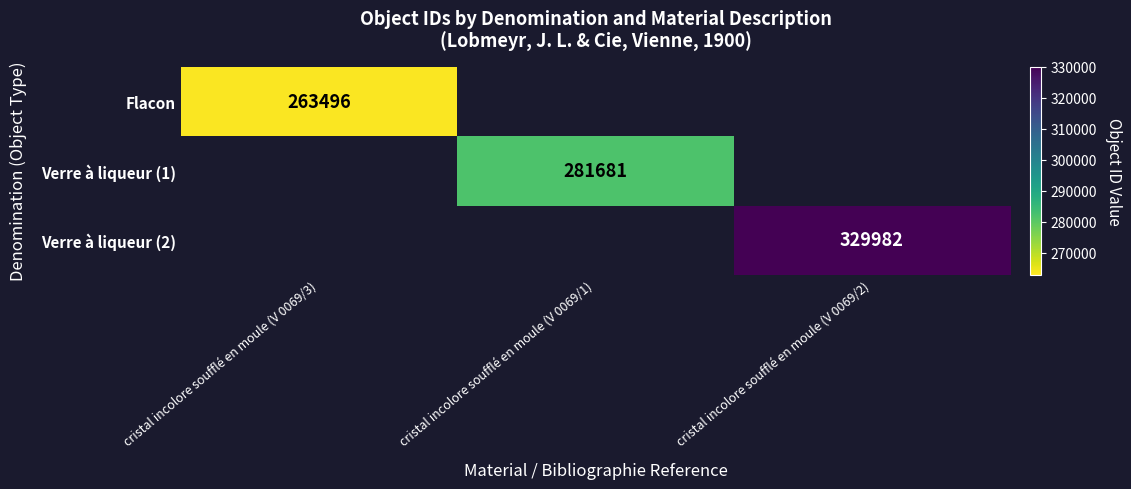

True or false: Verre à liqueur (1) has a value of 178582 at cristal incolore soufflé en moule (V 0069/1).

False